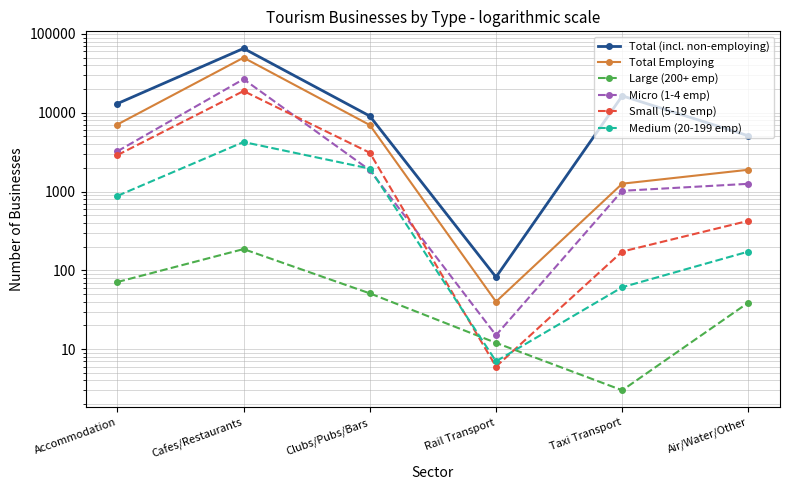

At how many categories does at least one series exceed 33619?

1